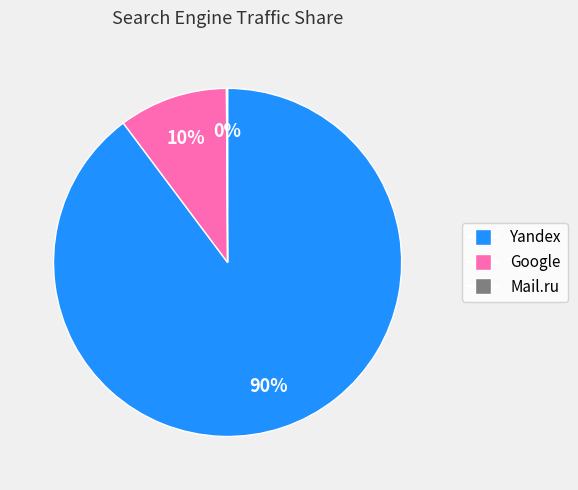

Is there a majority slice in this chart?

Yes